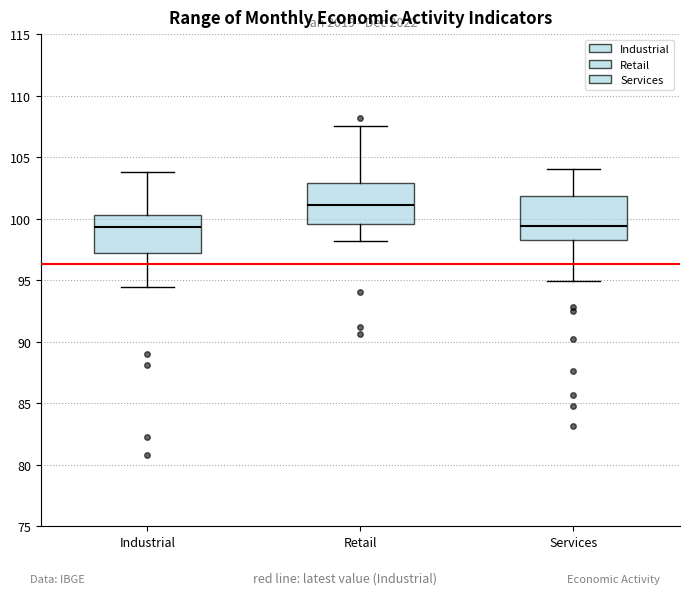

Reading left to right, read every box against the y-axis: the position of its median line, the range the box covers, and the ends of its whiskers. The values are not printed on the chart, so give them approximately, as read against the axis.

Industrial: median 99.5, box 97.0 to 100.5, whiskers 94.5 to 104.0
Retail: median 101.0, box 99.5 to 103.0, whiskers 98.0 to 107.5
Services: median 99.5, box 98.5 to 102.0, whiskers 95.0 to 104.0